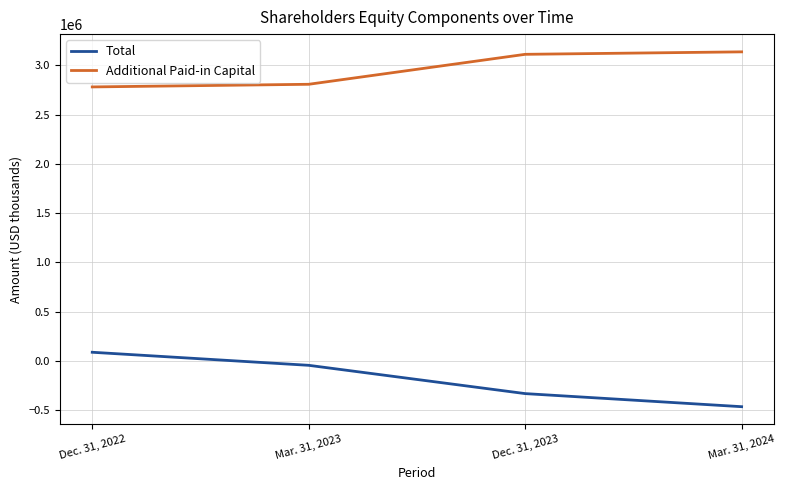

What is the minimum value shown in the chart?

-464808